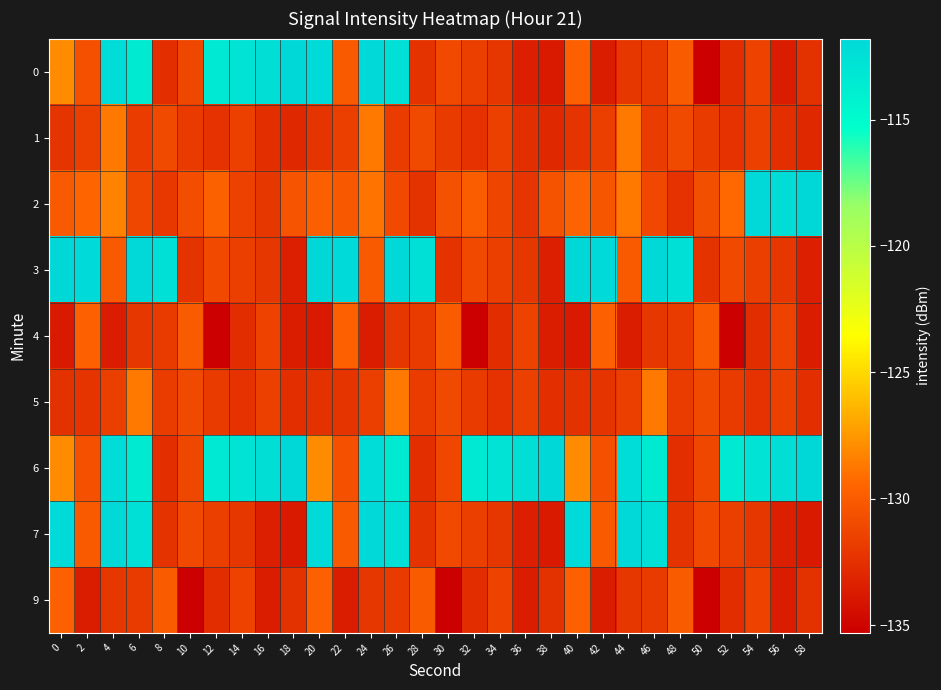

Rank the series by their maximum value, from lowest to highest.

4, 9, 1, 5, 7, 0, 3, 6, 2